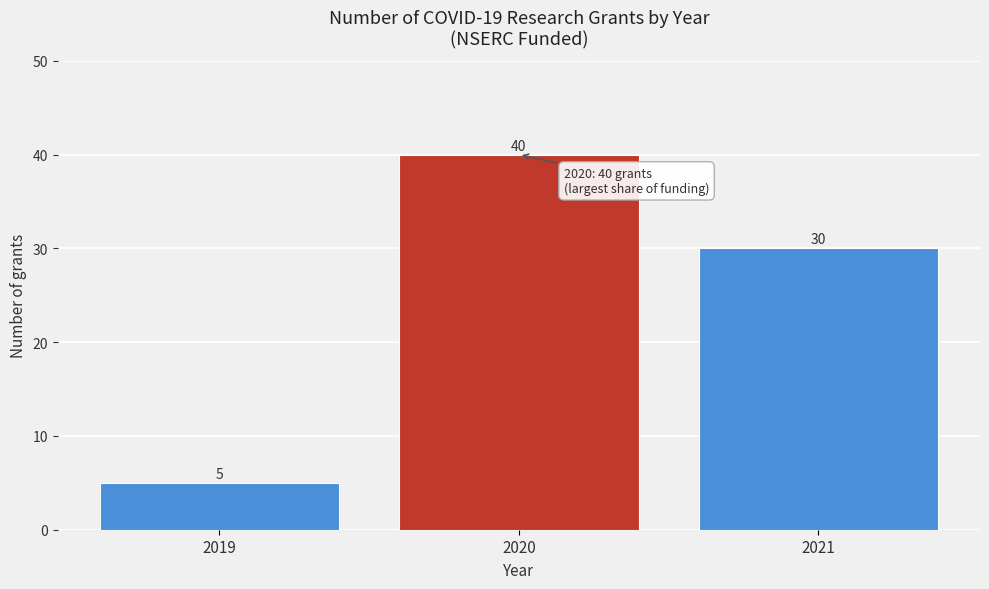

Which range on the x-axis has the tallest bar?

2019.5 to 2020.5